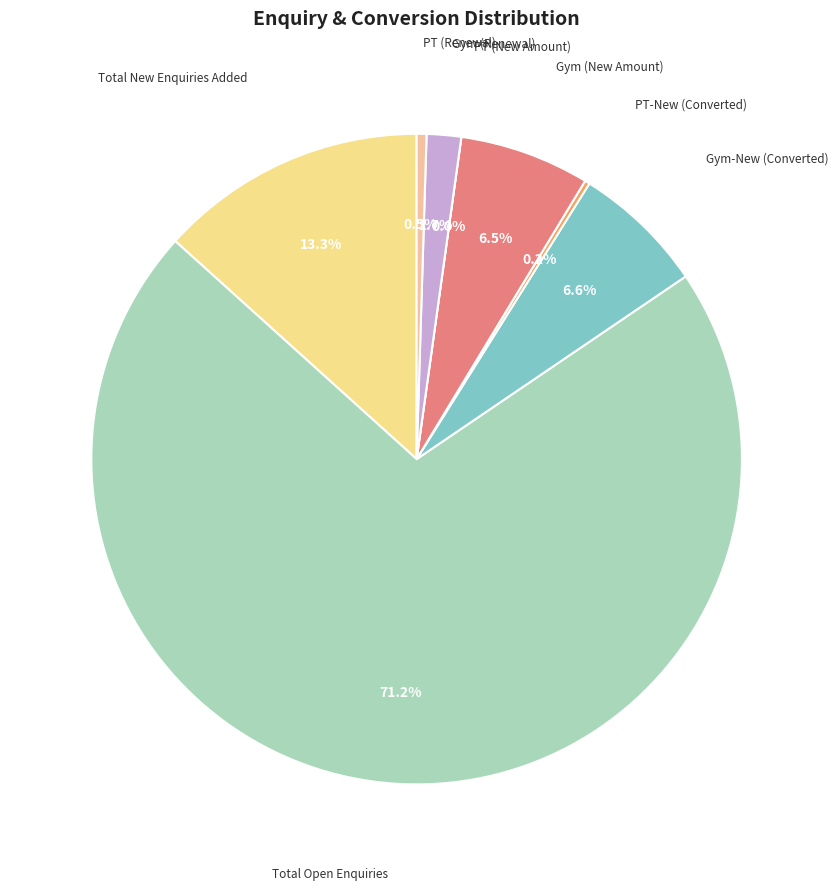

To the nearest percent, what is the difference between the largest and smallest slice percentages?

71%